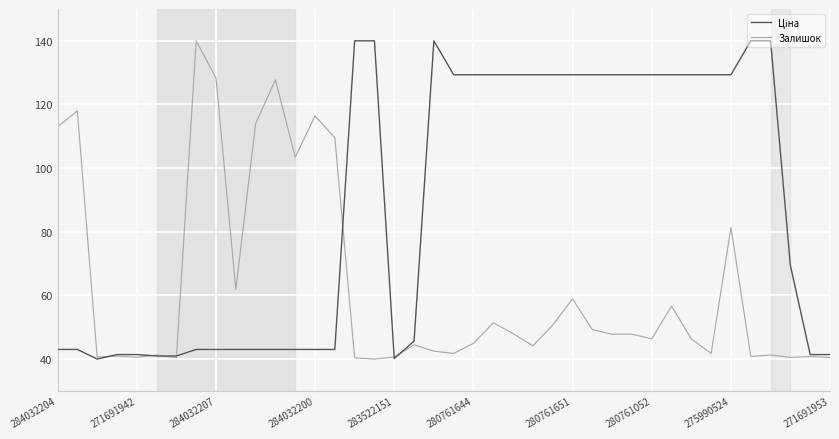

What is the lowest value of the Залишок series?

40.0